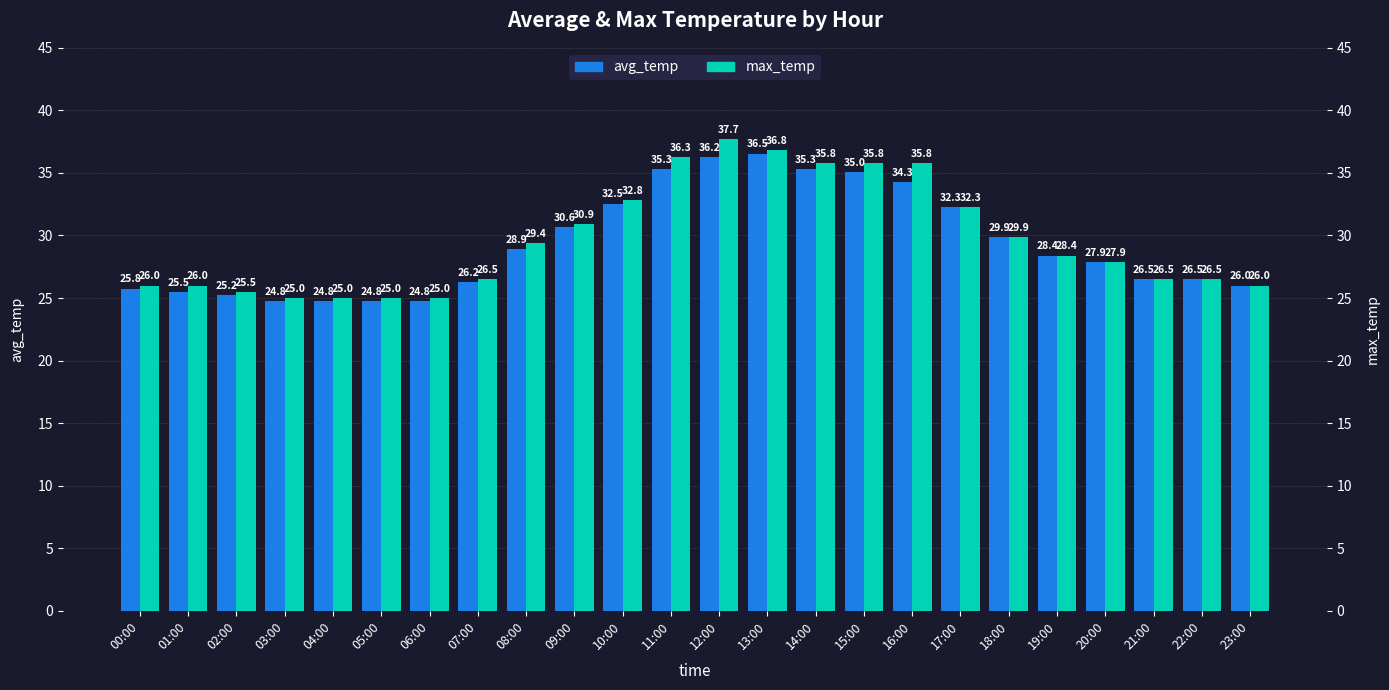

How many data points in max_temp are above 28?

12